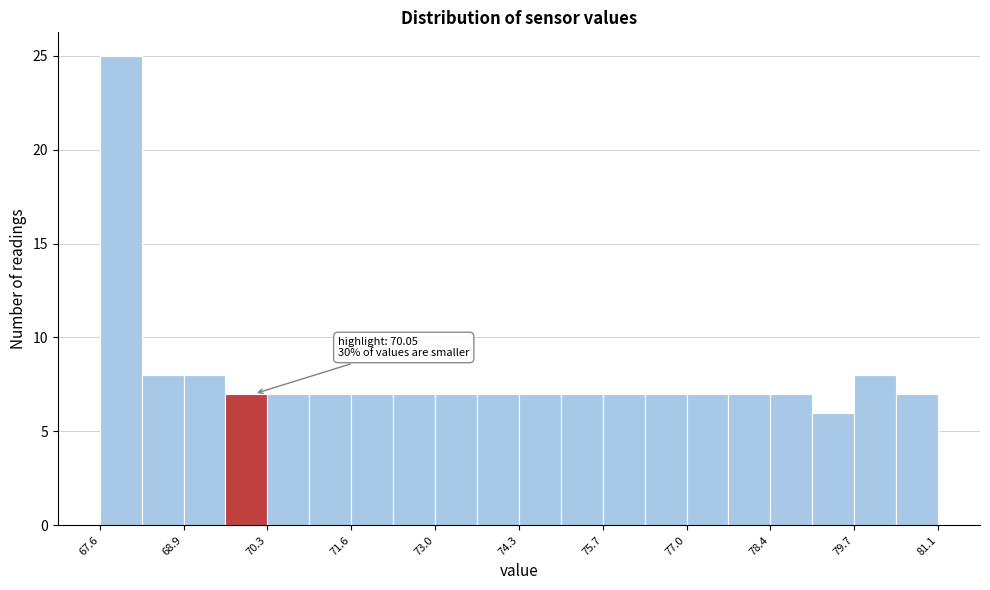

Read against the x-axis, roughly where is the centre of the tallest bar?

67.8